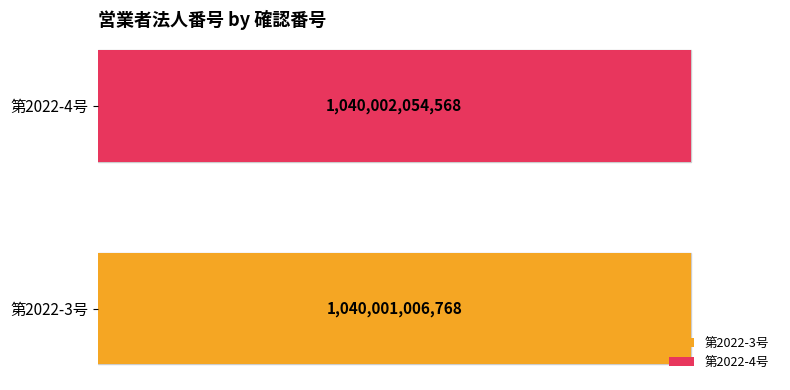

What is the label of the 2nd bar from the right?

第2022-3号